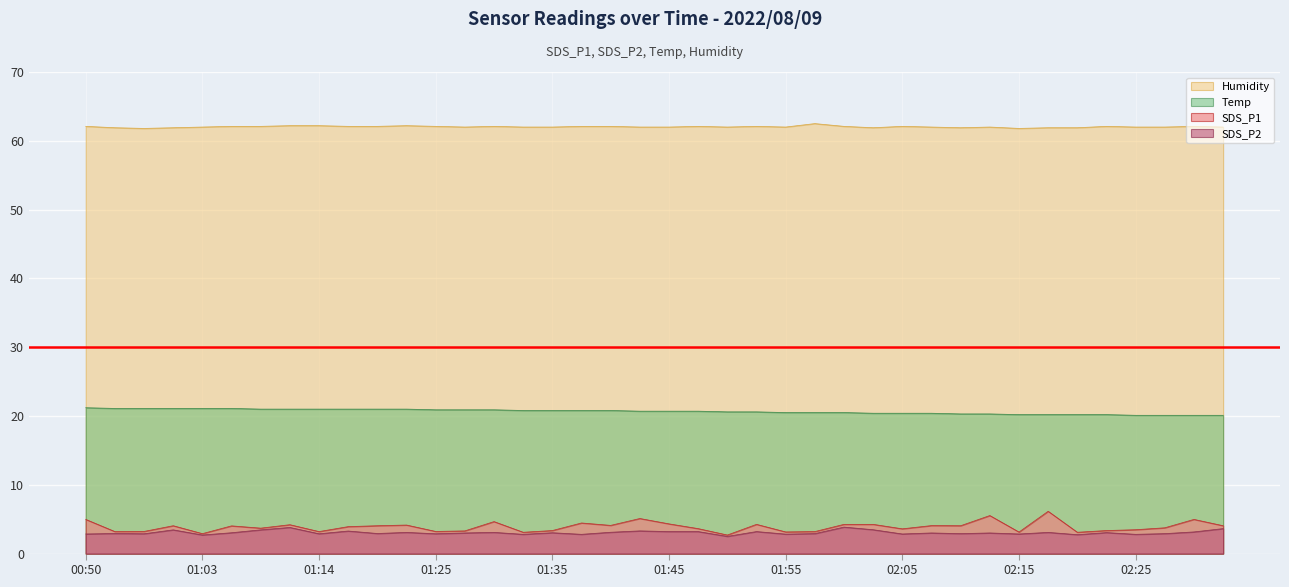

What is the lowest value of the Temp series?

20.1